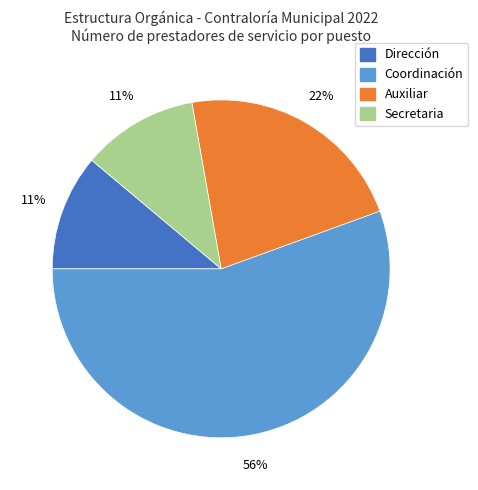

How many segments does this pie chart have?

4